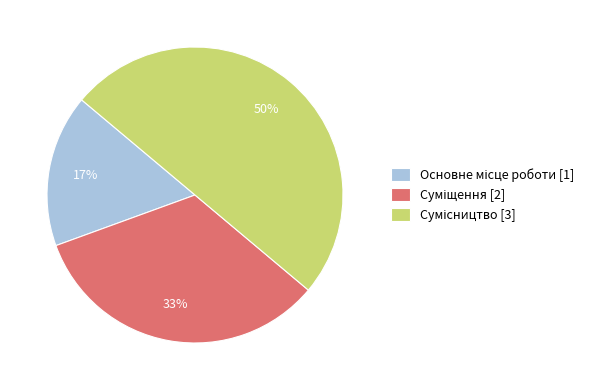

How many segments does this pie chart have?

3